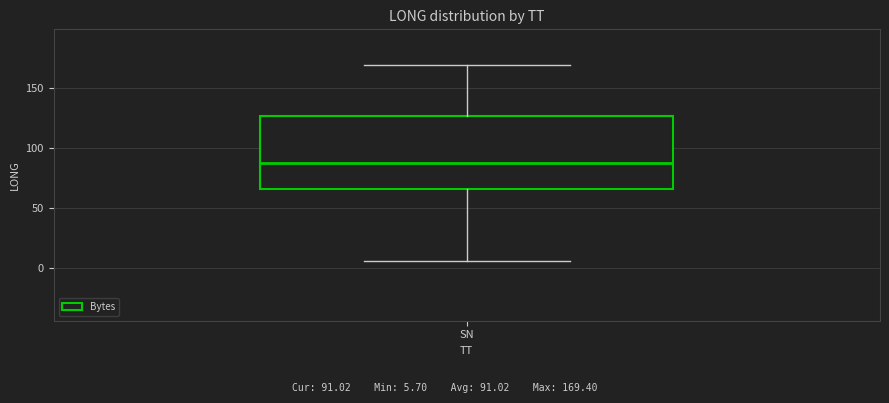

Read this box plot against the y-axis: the position of the median line, the range covered by the box, and the ends of both whiskers. The values are not printed on the chart, so give them approximately, as read against the axis.

median 90, box 65 to 125, whiskers 5 to 170